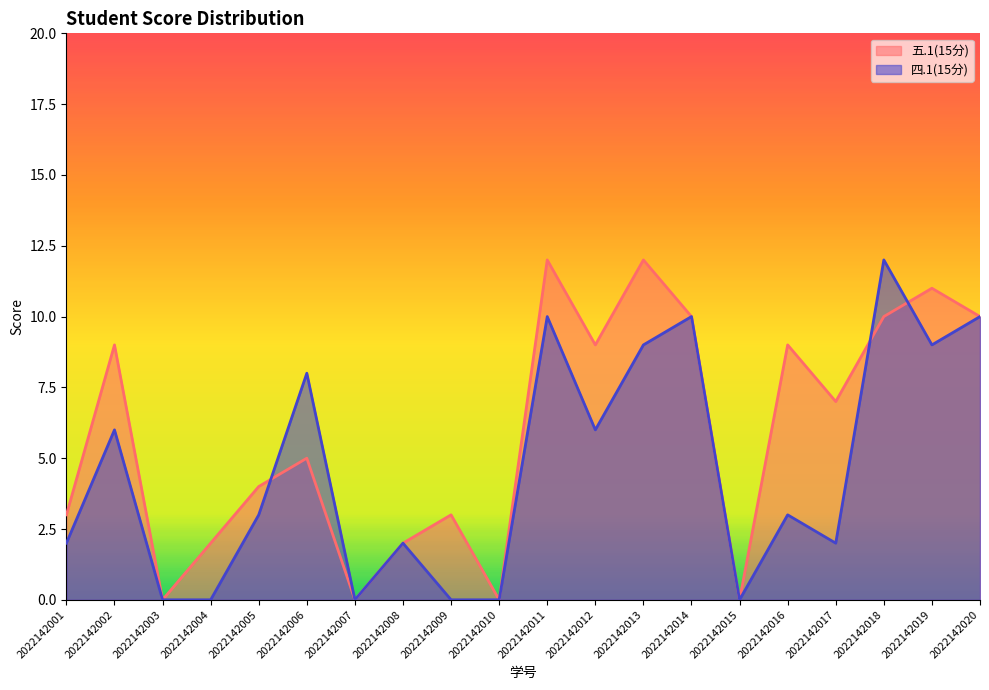

The value of 五.1(15分) at 2022142016 is 9. True or false?

True